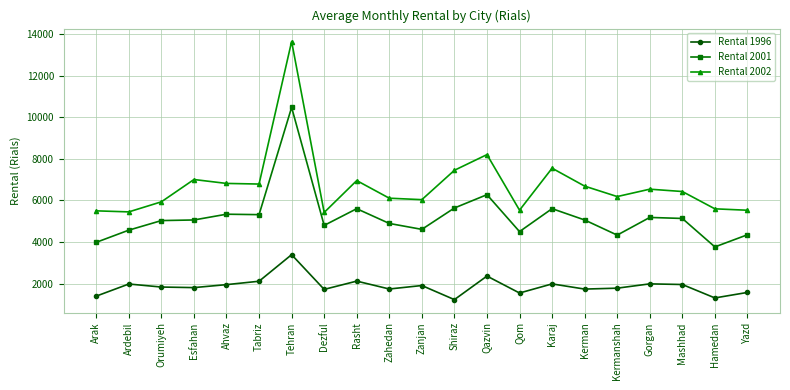

How many series are shown in this chart?

3